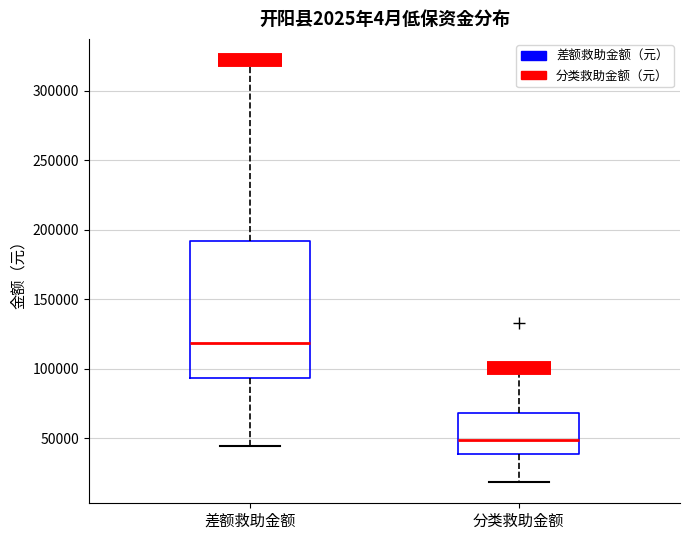

Which box has the lowest median line?

分类救助金额